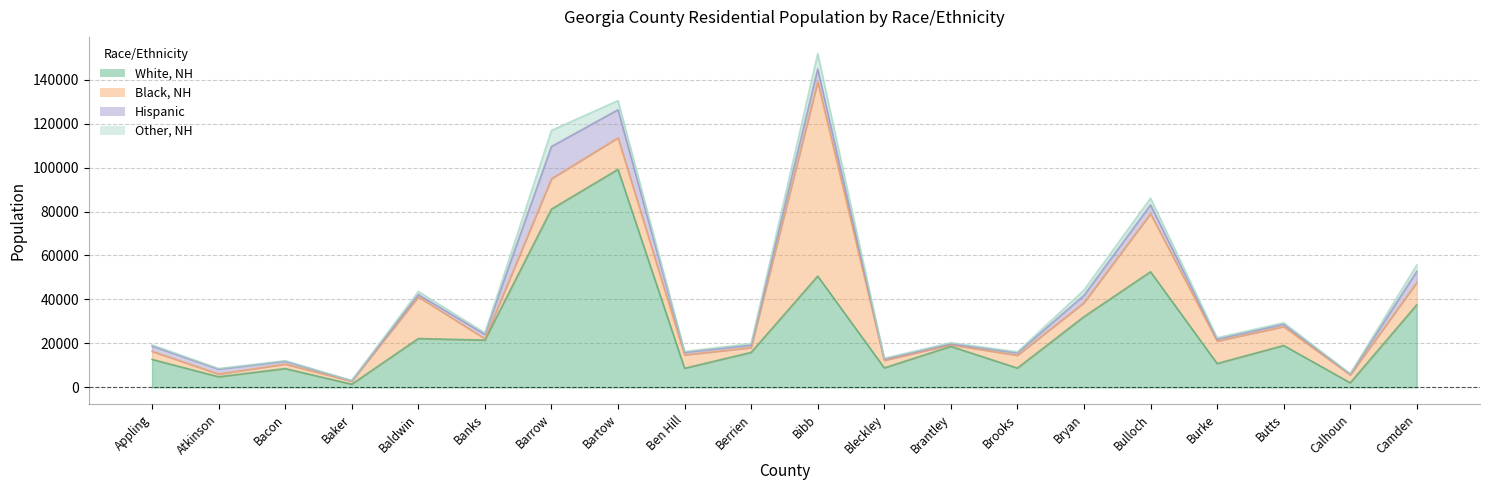

What is the difference between the second highest and second lowest values in the Other, NH series?

6829